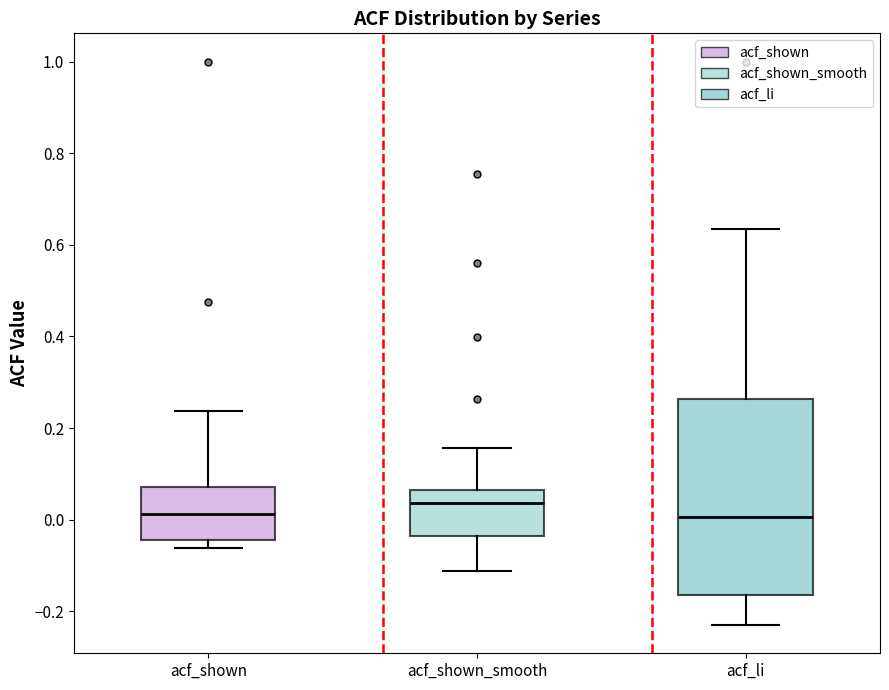

Reading left to right, transcribe this box plot: for each box, give where its median line is, the range the box spans, and where its two whiskers end, as read against the y-axis. The values are not printed on the chart, so give them approximately, as read against the axis.

acf_shown: median 0.02, box -0.04 to 0.08, whiskers -0.06 to 0.24
acf_shown_smooth: median 0.04, box -0.04 to 0.06, whiskers -0.12 to 0.16
acf_li: median 0.00, box -0.16 to 0.26, whiskers -0.22 to 0.64